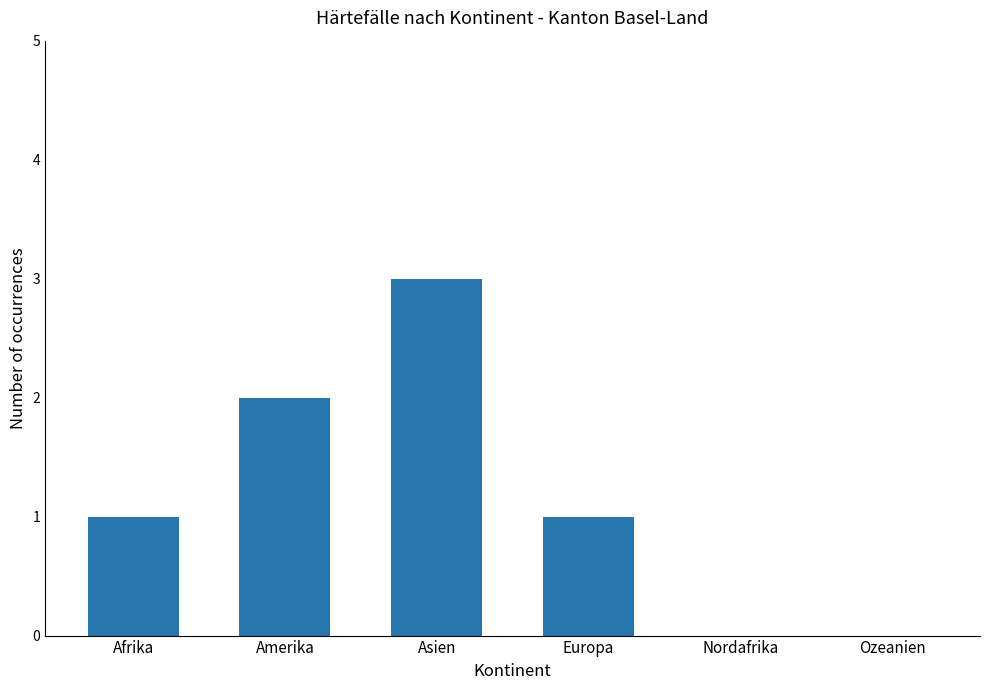

True or false: the data shows 2 at Afrika.

False